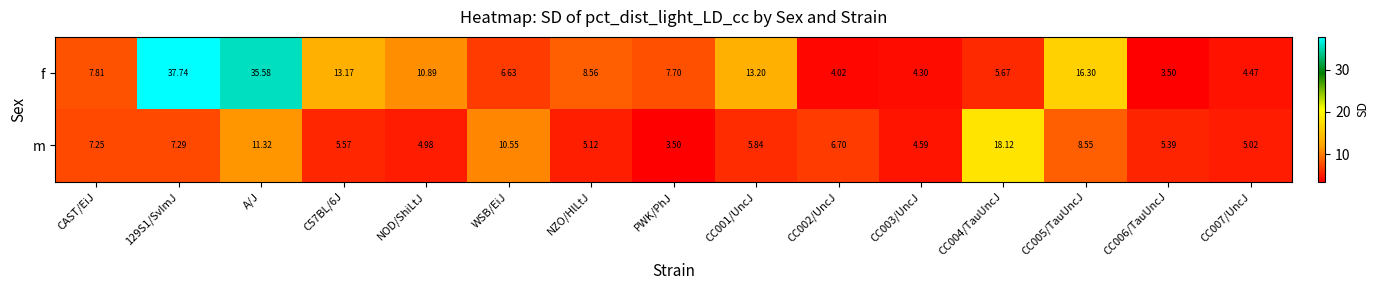

What is the maximum value shown in the chart?

37.7